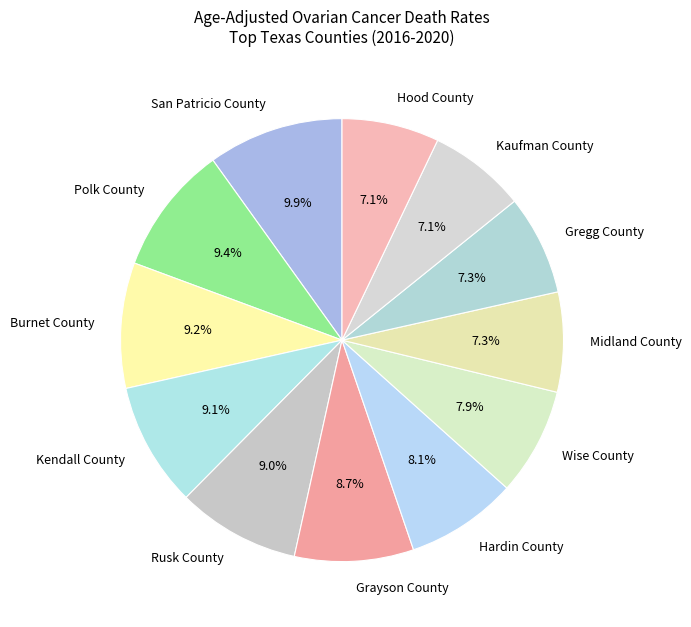

Is Gregg County the majority of the pie?

No